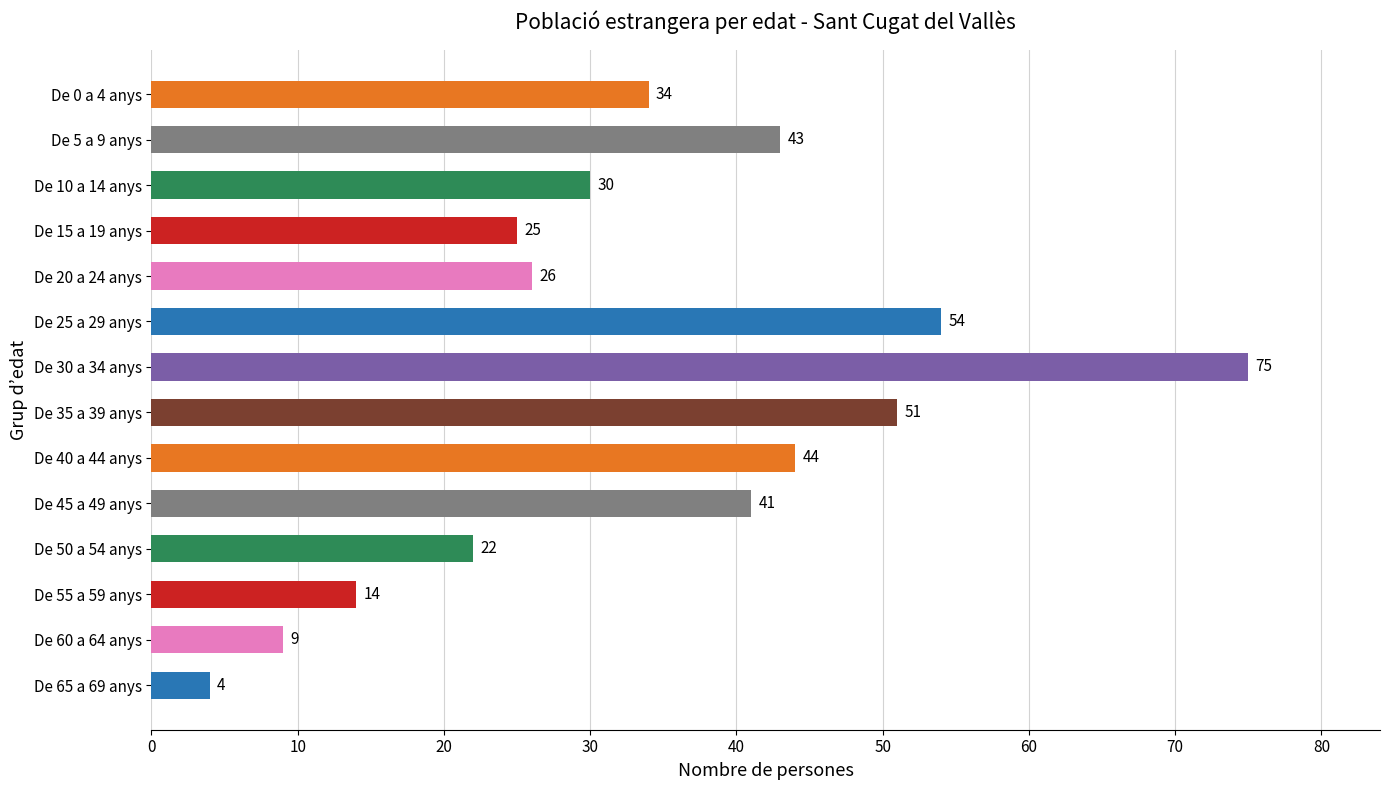

What is the approximate value at De 55 a 59 anys?

14